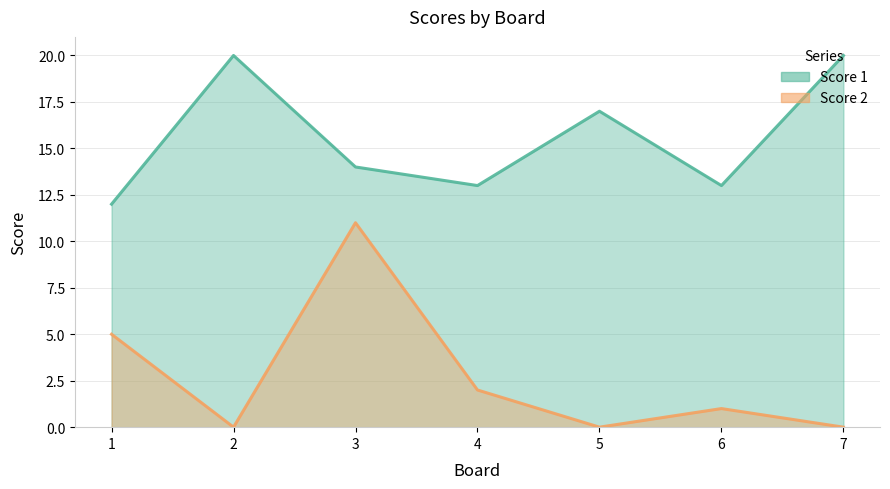

At how many categories does at least one series exceed 16?

3